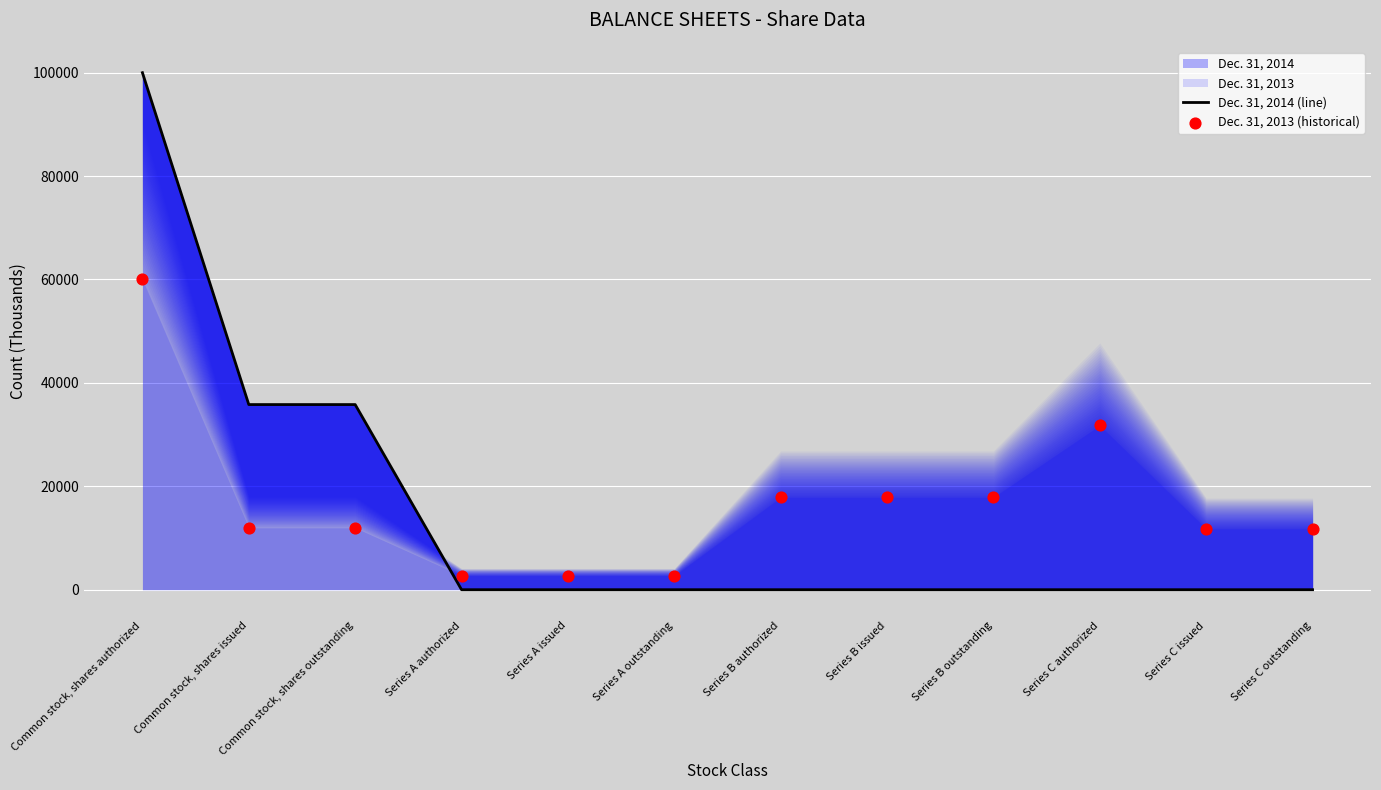

Which series contains the highest Y value?

Dec. 31, 2014 (line)